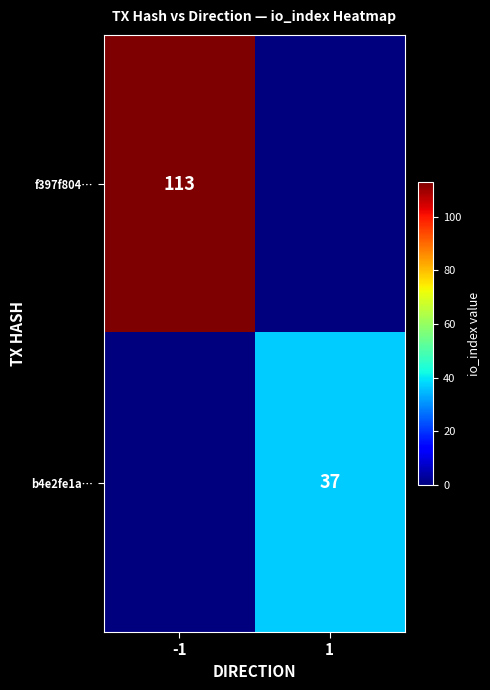

The b4e2fe1a… series shows 21 at 1. True or false?

False